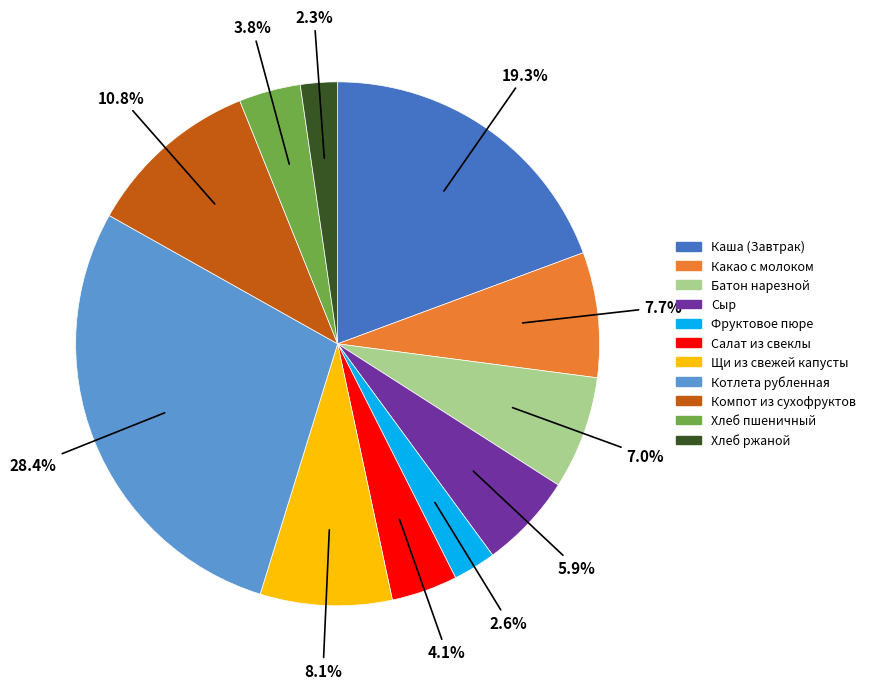

To the nearest percent, what is the combined percentage of Батон нарезной and Компот из сухофруктов?

18%